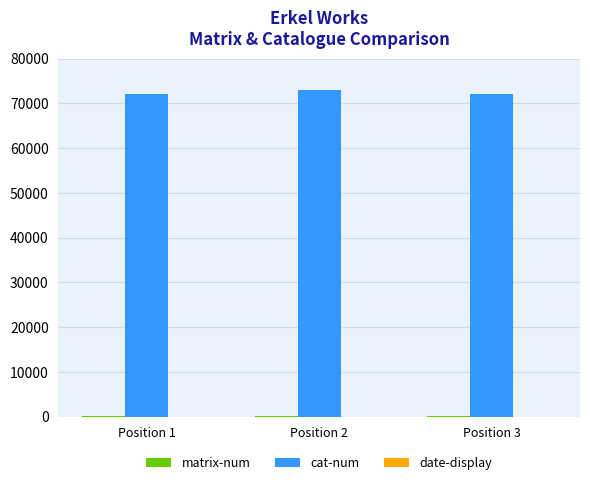

Which series has the largest total across all categories?

cat-num